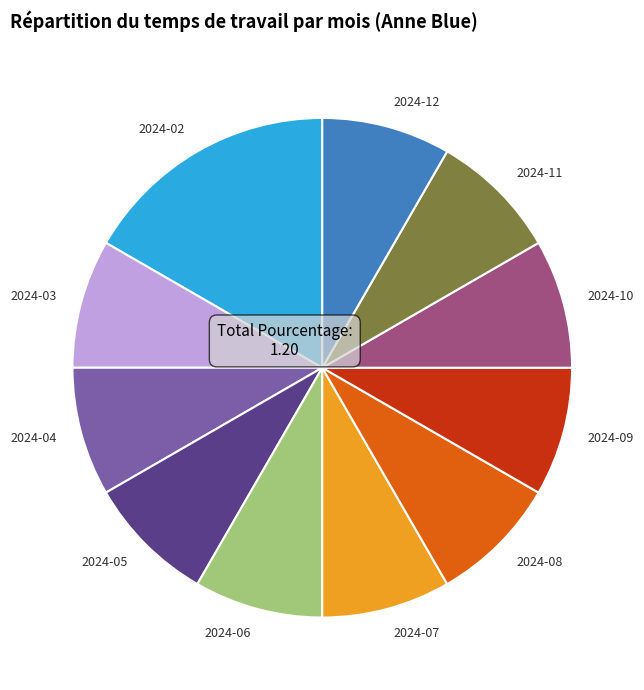

How many slices are in this pie chart?

11